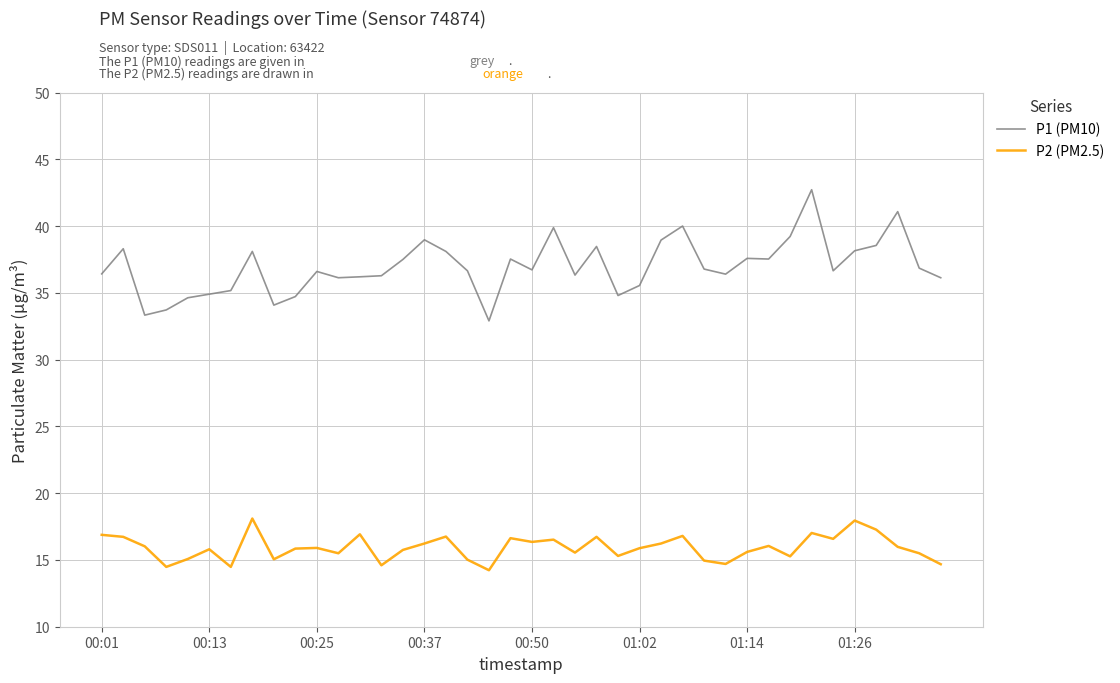

What is the lowest value of the P2 (PM2.5) series?

14.2